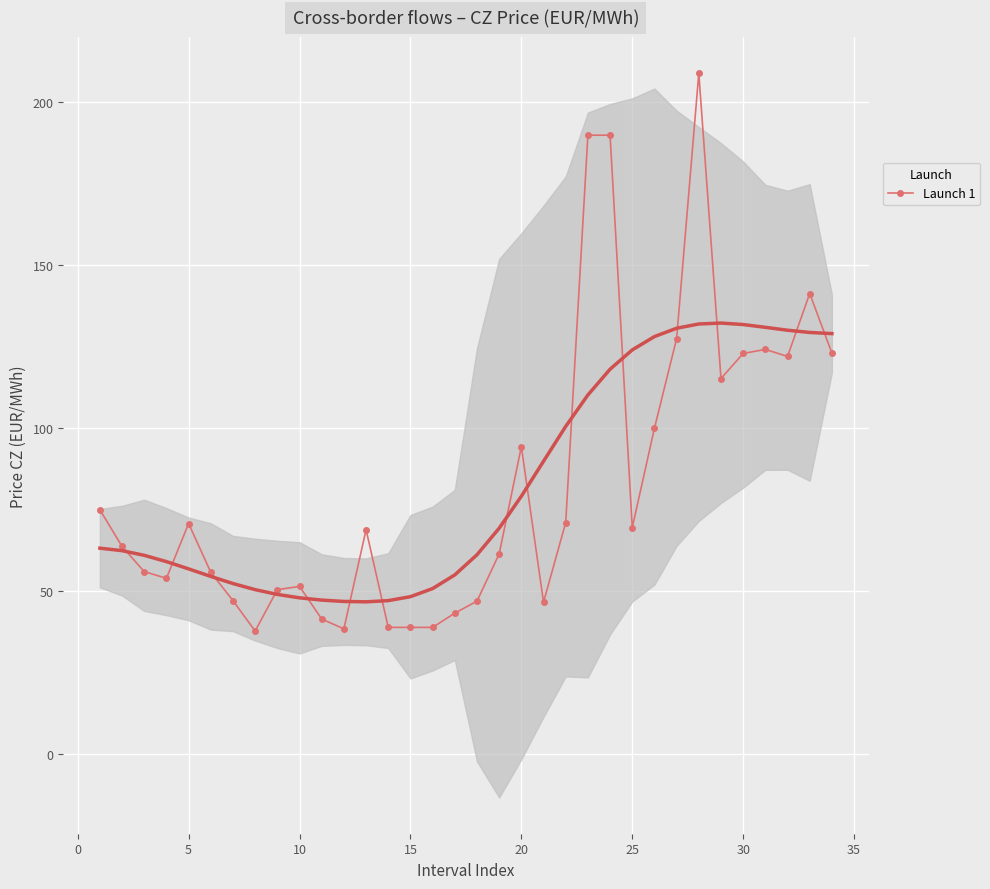

Is it true that Launch 1 equals 159.7 at 30?

False